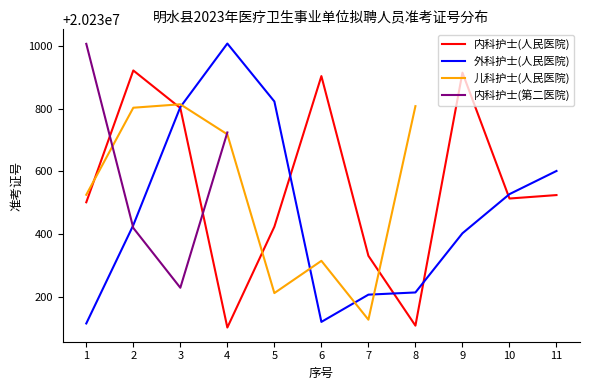

What value does the 内科护士(人民医院) series have at 11?

20230524